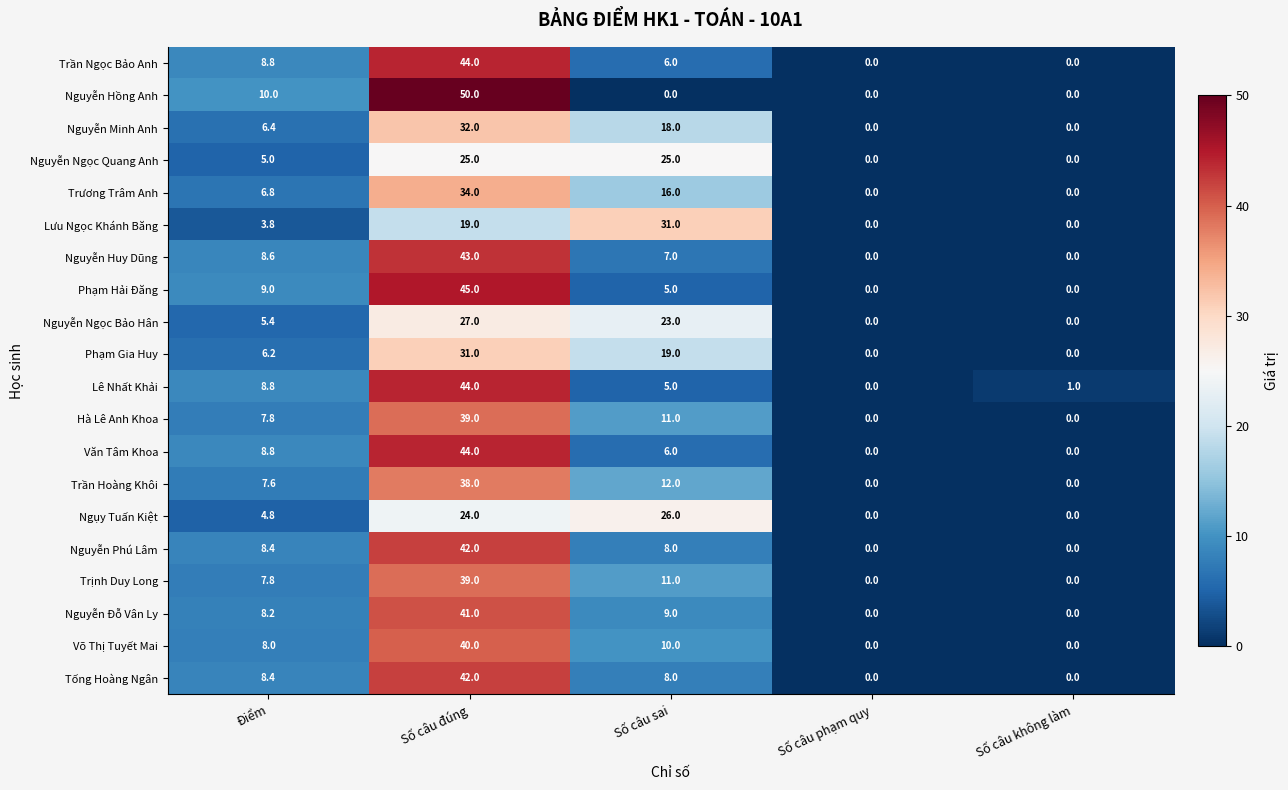

Is it true that Lưu Ngọc Khánh Băng equals 10.2 at Số câu phạm quy?

False